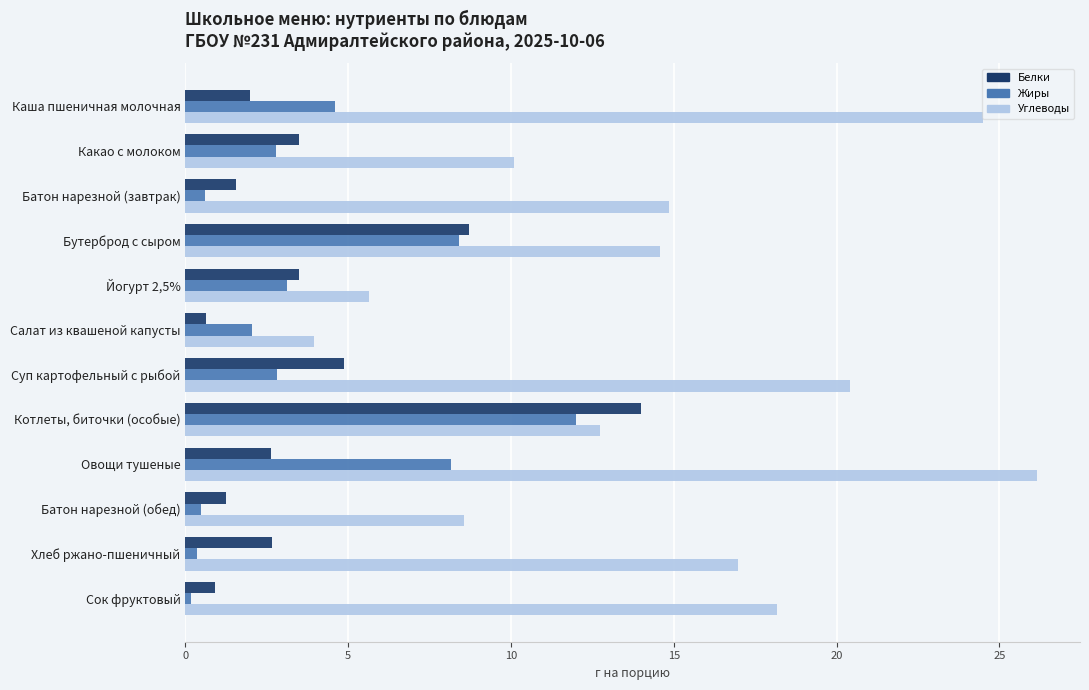

Which series has the largest range (max minus min)?

Углеводы